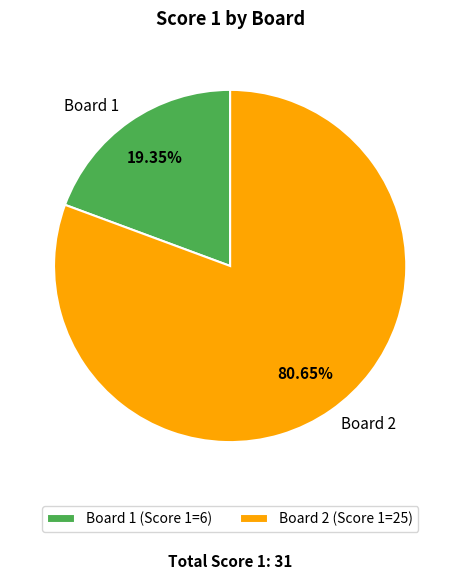

Approximately how many times larger is the value at Board 2 compared to Board 1?

4.2